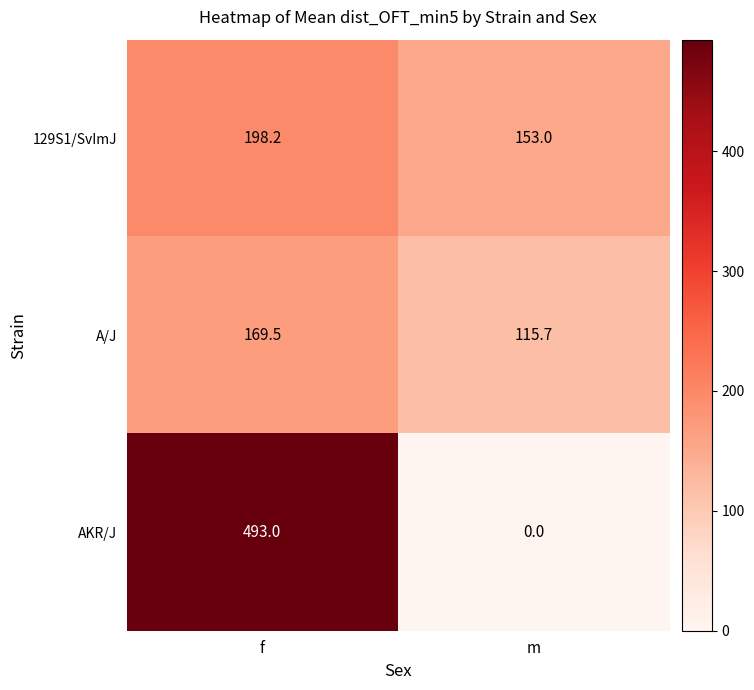

Which label corresponds to the smallest value in the chart?

m